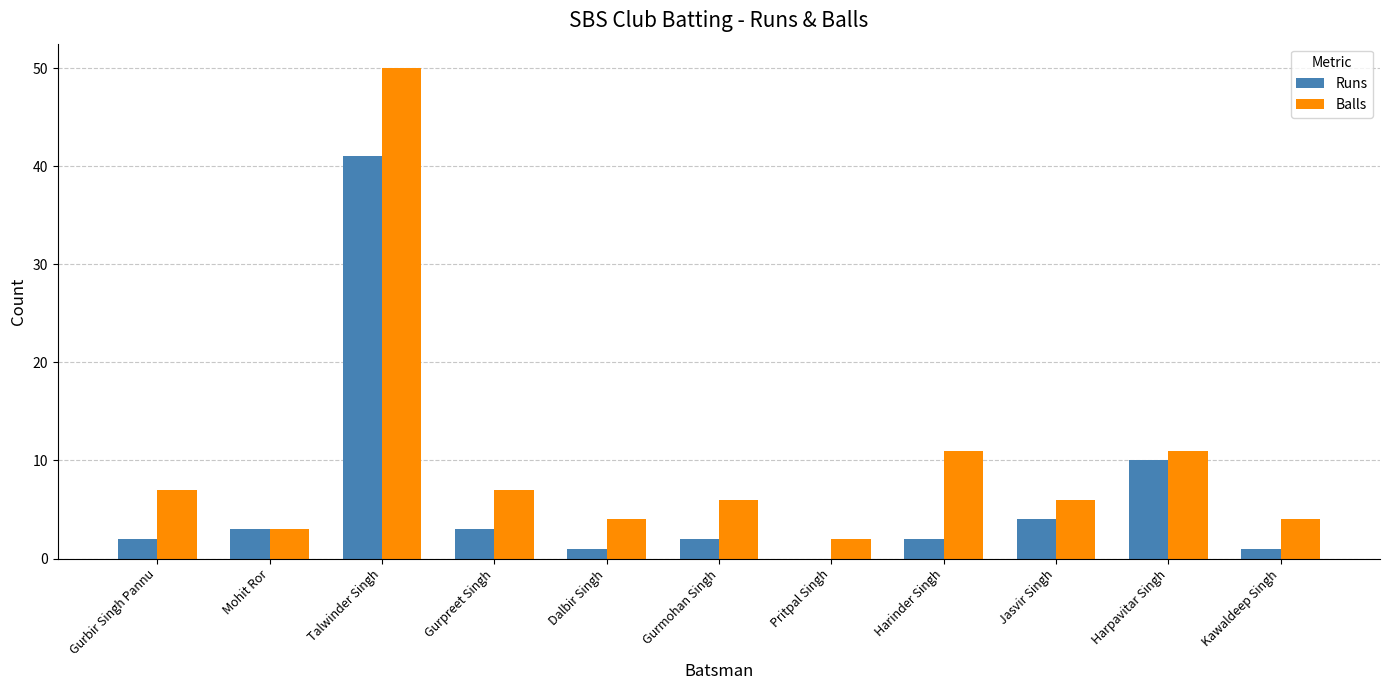

Which series has the largest total across all categories?

Balls